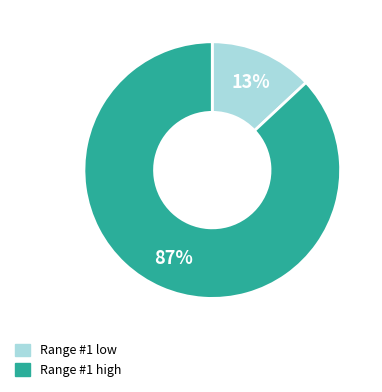

Does any single category account for the majority?

Yes